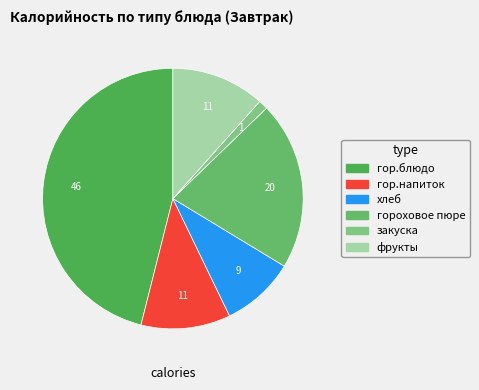

To the nearest percent, what portion does гороховое пюре represent?

21%